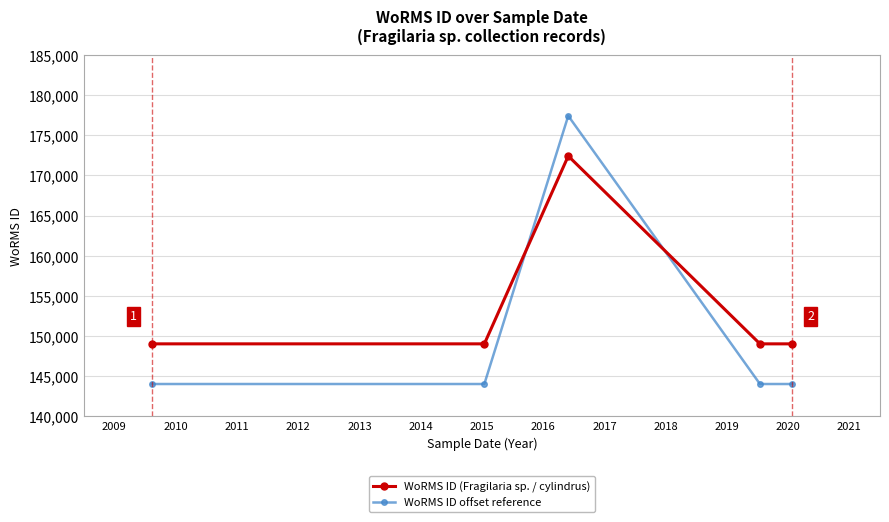

Which series has the largest range (max minus min)?

WoRMS ID offset reference